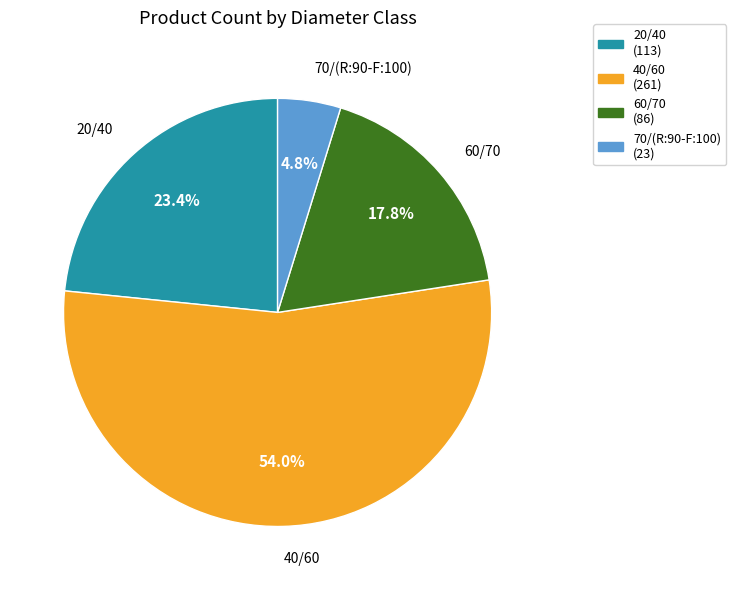

What is the smallest slice in the pie chart?

70/(R:90-F:100)